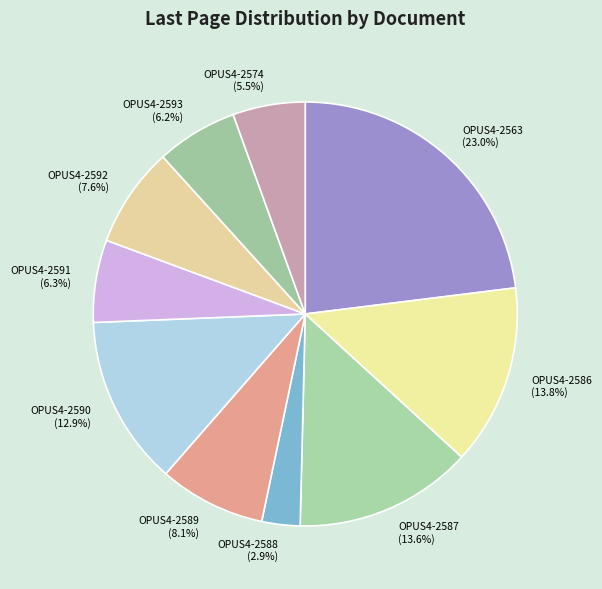

Is there any slice that represents more than half of the pie?

No